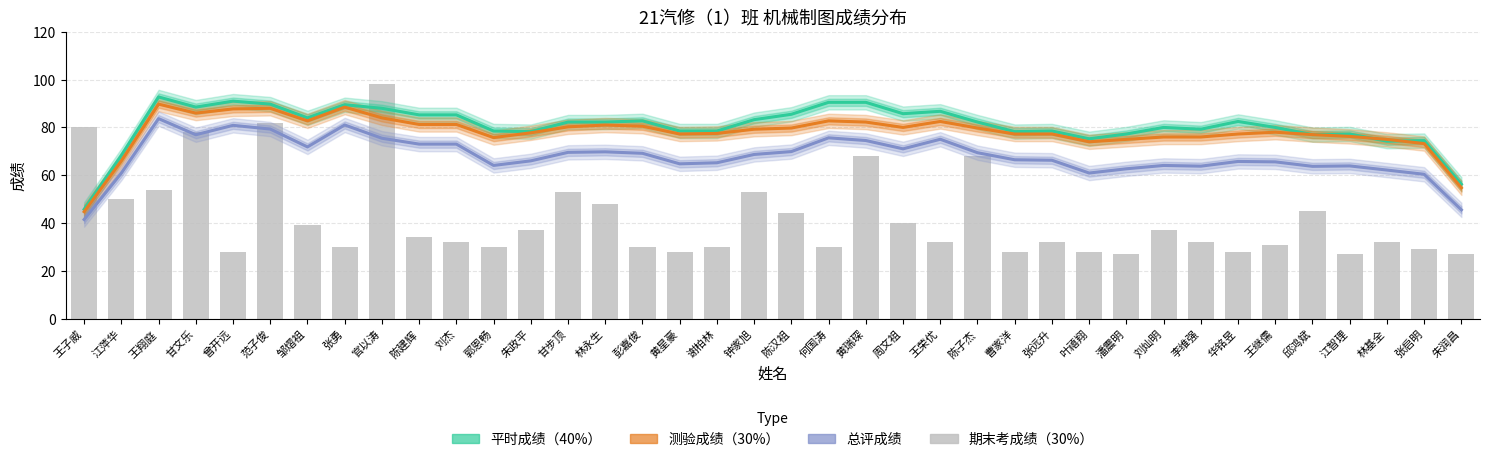

Which series has the widest spread of values?

期末考成绩（30%）